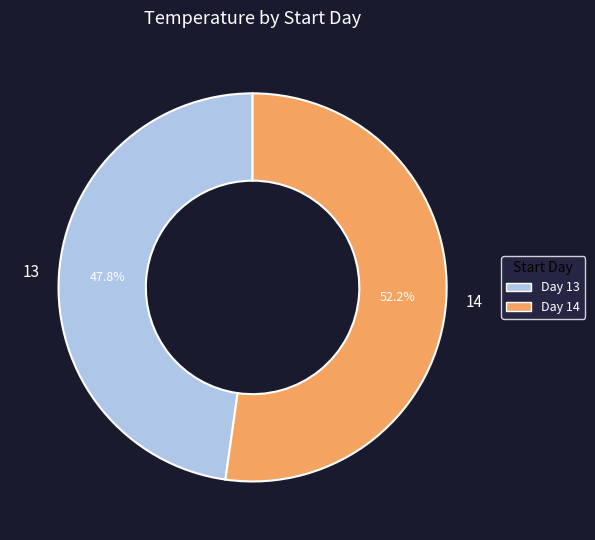

Is it true that 14 is 52% of the pie?

True